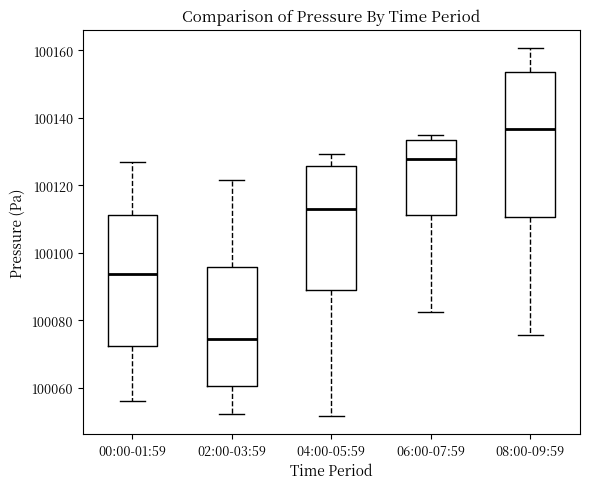

Which box has the lowest median line?

02:00-03:59